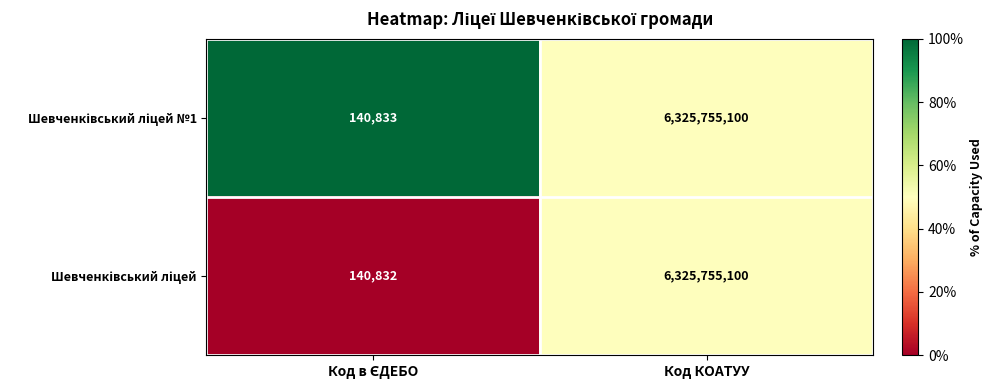

At which category is the sum across all series the highest?

Код КОАТУУ